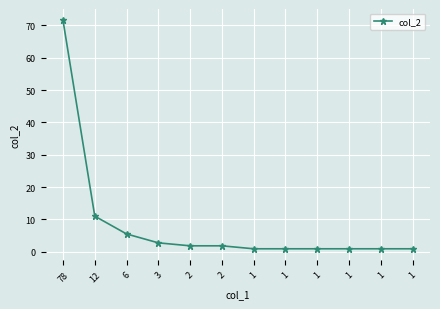

How many lines are shown in the chart?

1